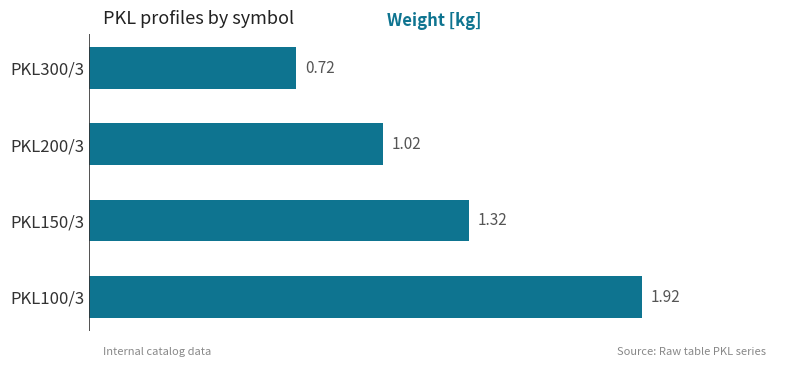

List the labels in order of value, smallest first.

PKL300/3, PKL200/3, PKL150/3, PKL100/3